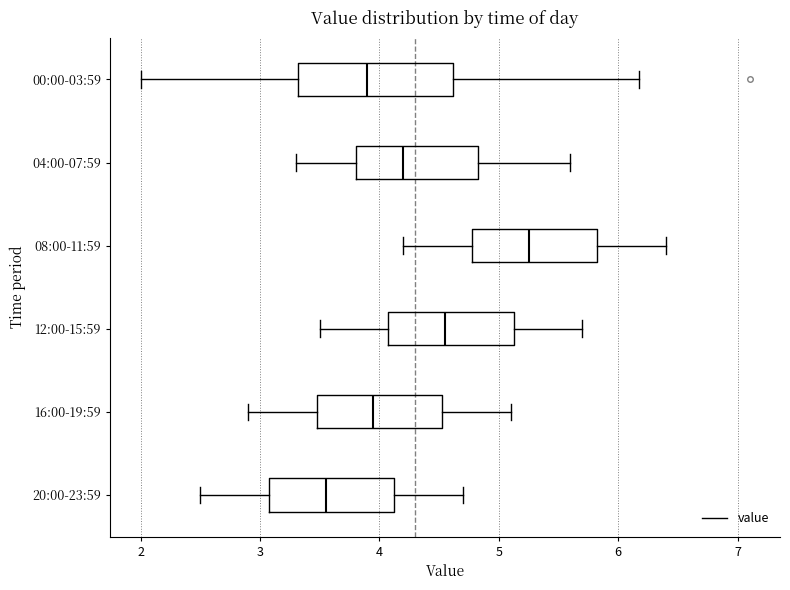

Which box has the furthest to the right median line?

08:00-11:59